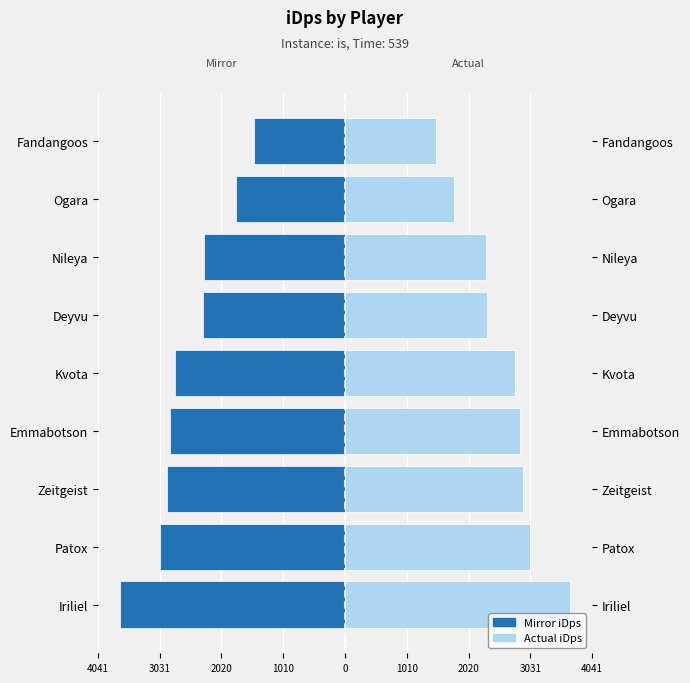

Which series has the largest range (max minus min)?

iDps (left)